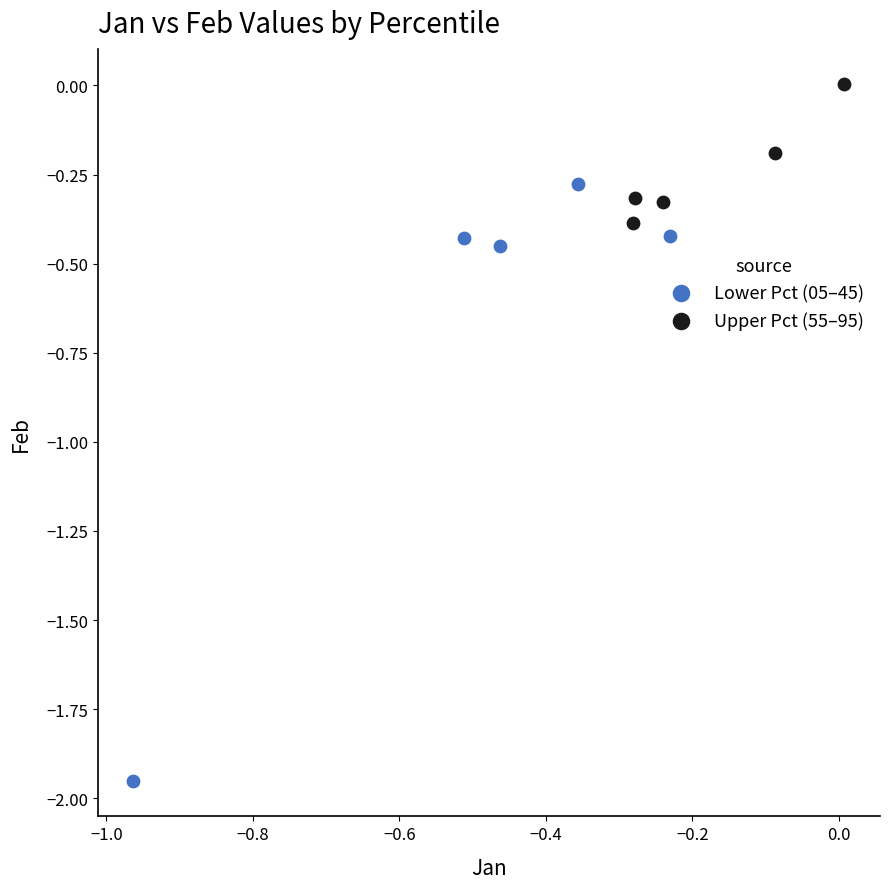

Which series contains the highest Y value?

Upper Pct (55–95)